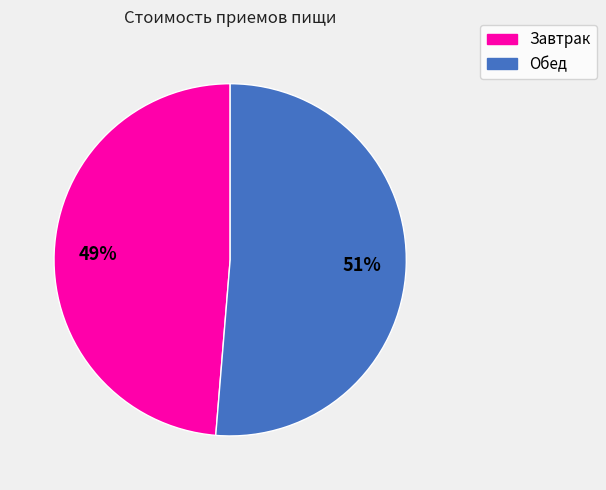

Is there a majority slice in this chart?

Yes